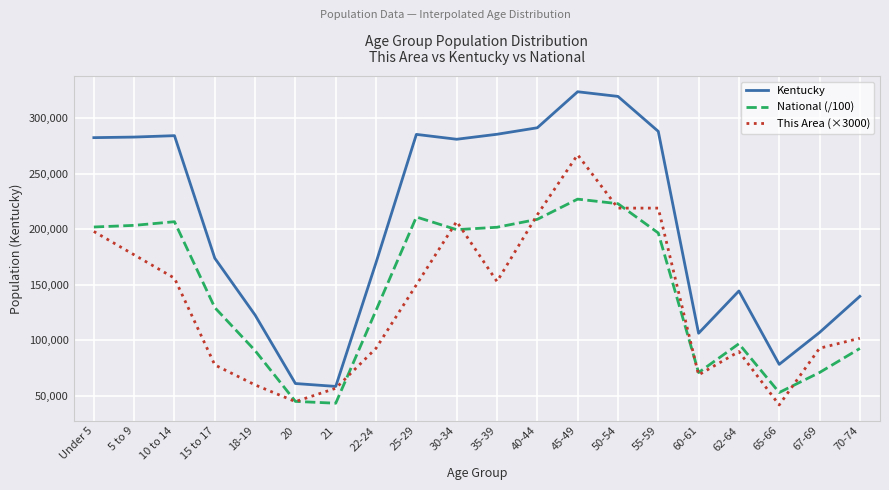

What are all the series names shown in the legend?

Kentucky, National (/100), This Area (×3000)